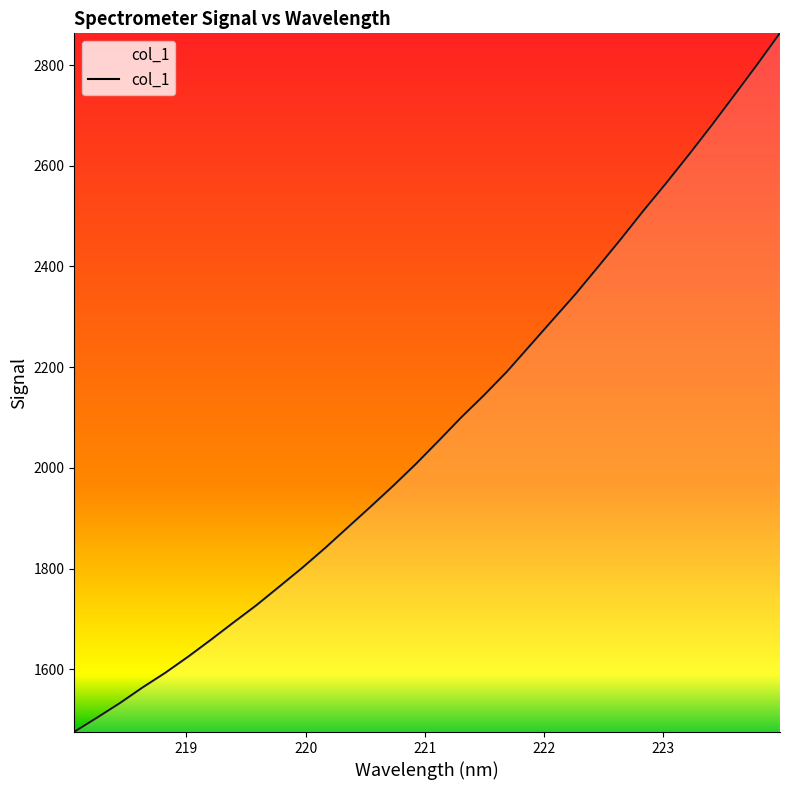

What is the minimum value shown in the chart?

1475.8